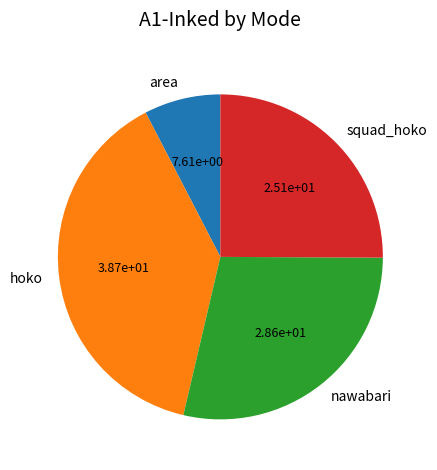

How many slices are in this pie chart?

4